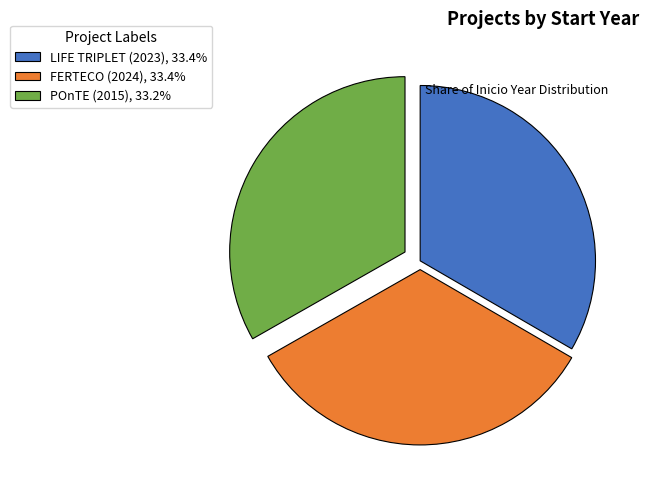

Is it true that POnTE (2015) is 33% of the pie?

True